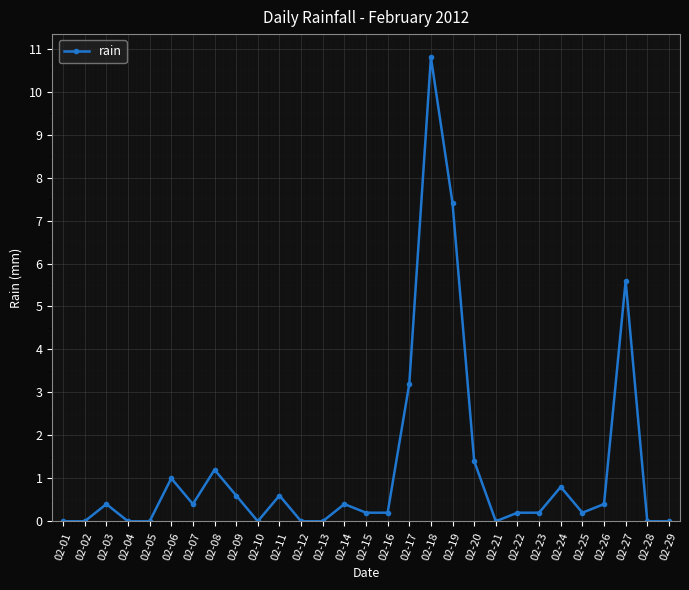

True or false: there are more than 1 points higher than both neighbors.

True